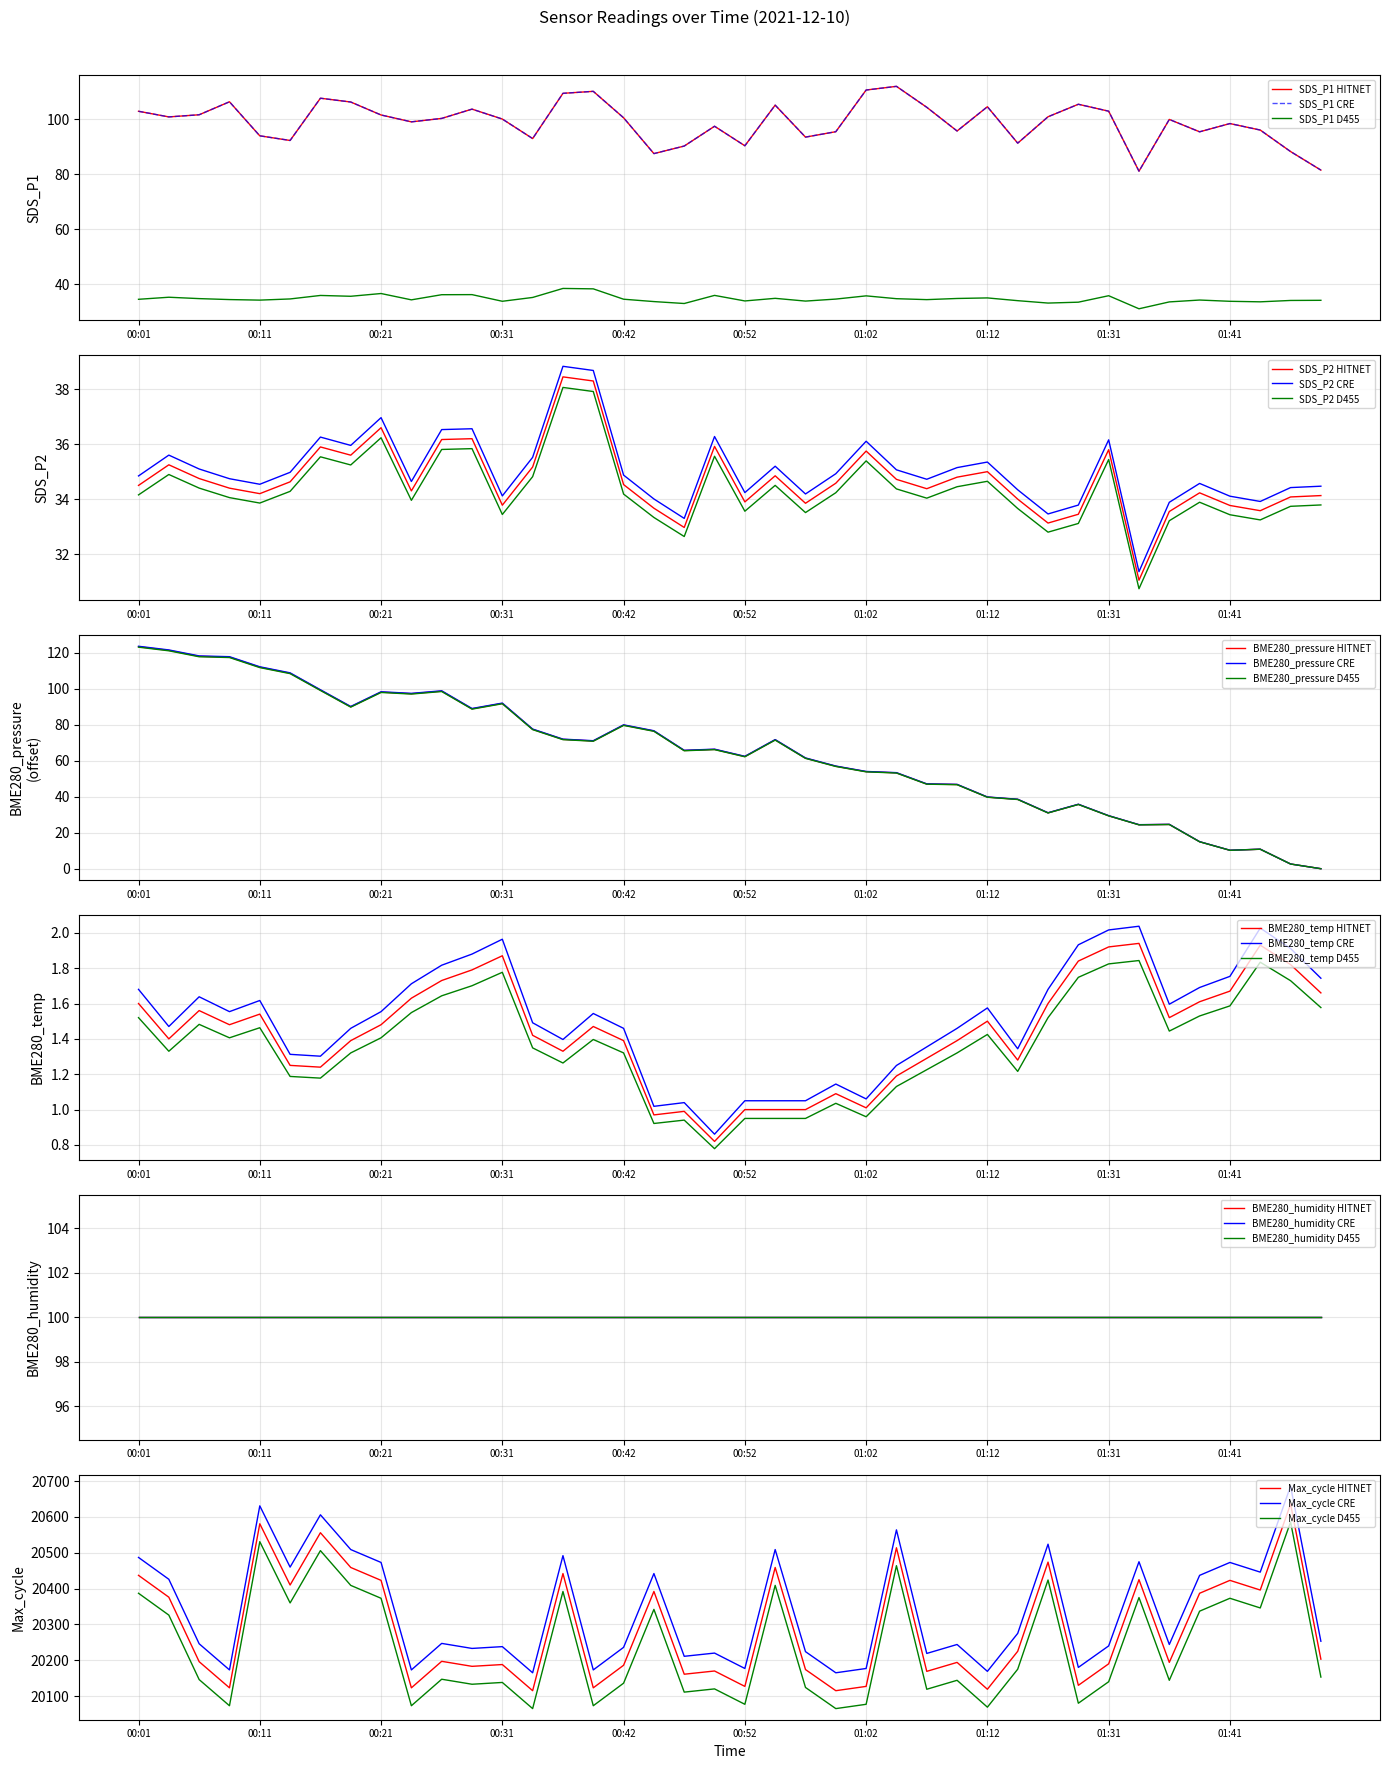

What is the highest value of the BME280_pressure D455 series?

123.2